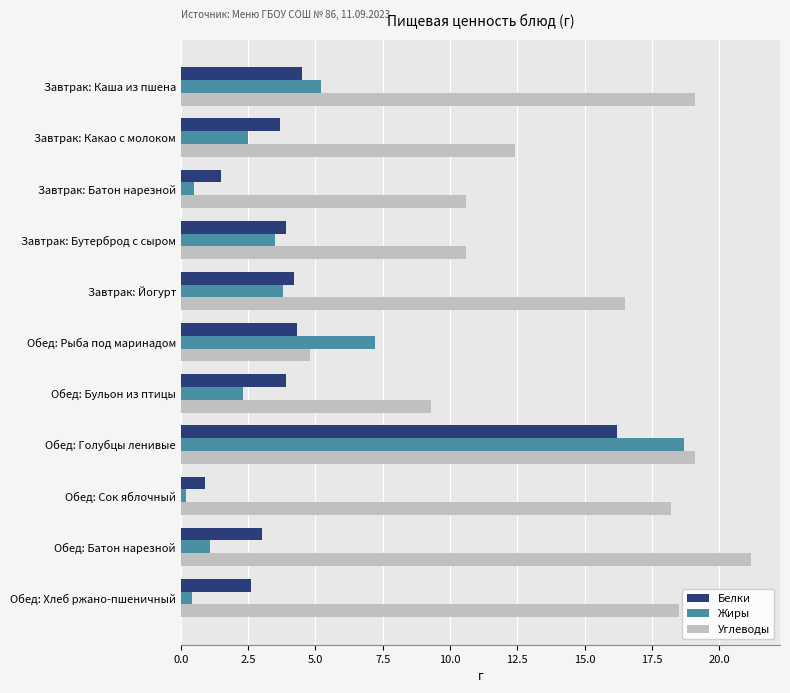

The value of Жиры at Завтрак: Какао с молоком is 2.5. True or false?

True